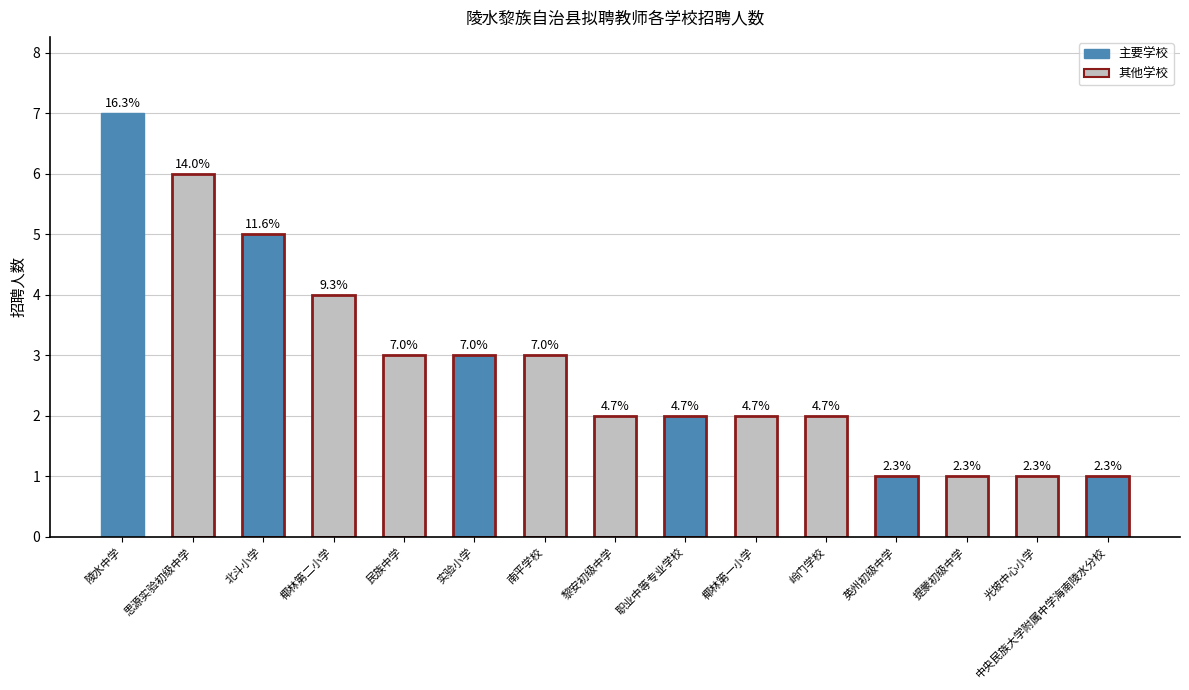

What is the smallest value displayed?

1